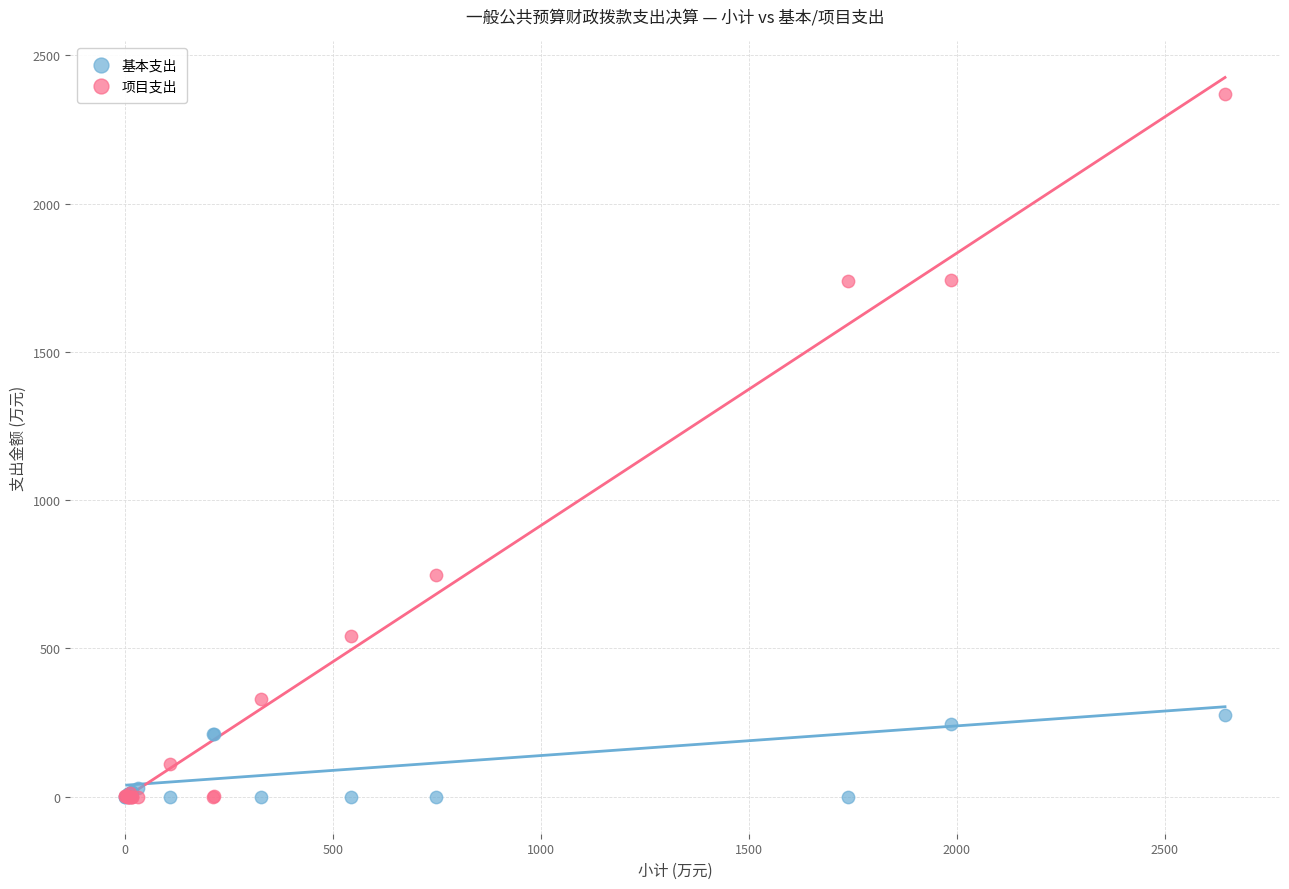

Across all series, what Y value is closest to 1185?

747.6